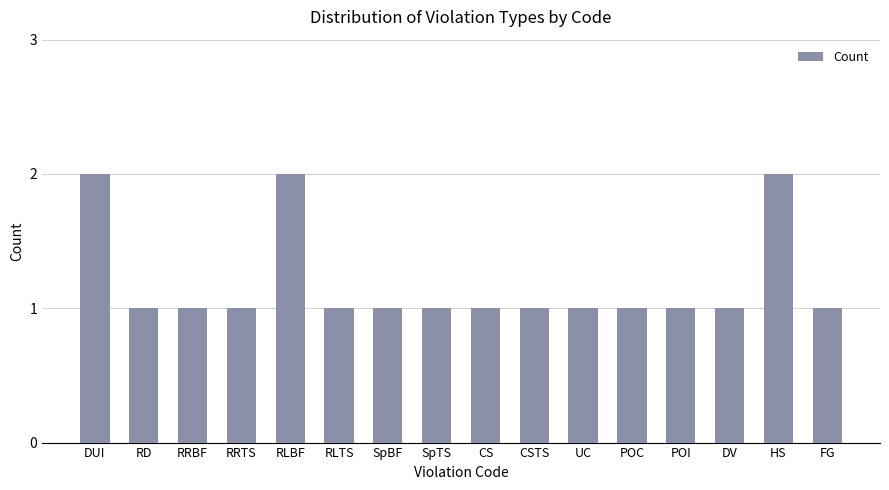

Reading left to right, list all the values displayed in this chart.

2	1	1	1	2	1	1	1	1	1	1	1	1	1	2	1